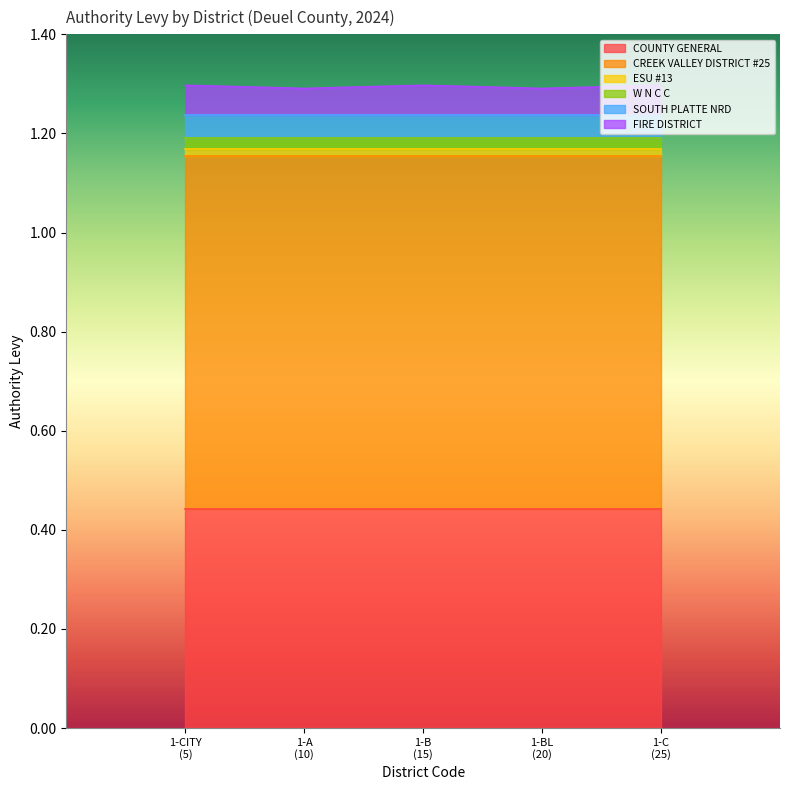

What is the sum of the COUNTY GENERAL values at 1-C and 1-BL?

0.9